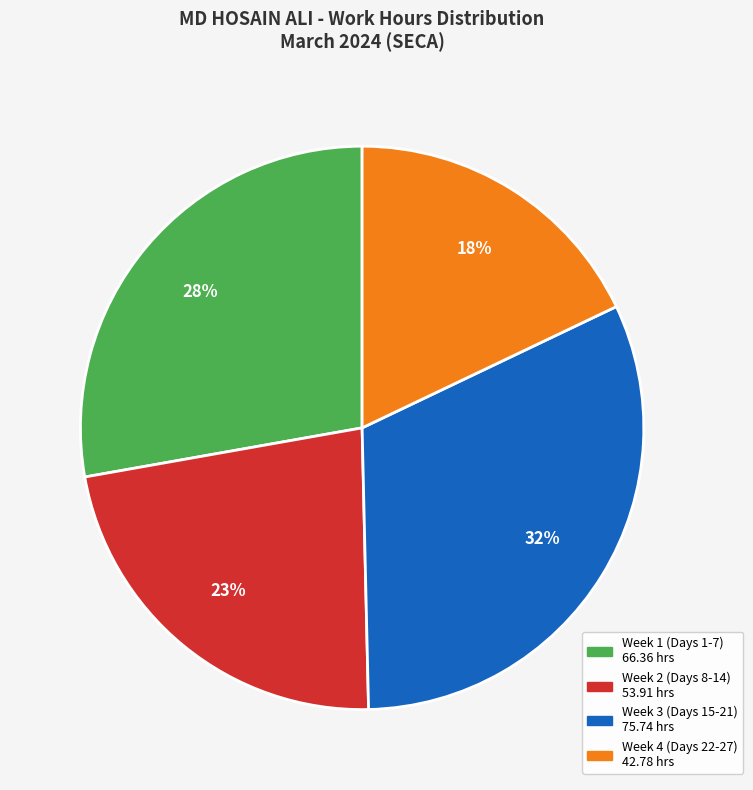

Is there a majority slice in this chart?

No